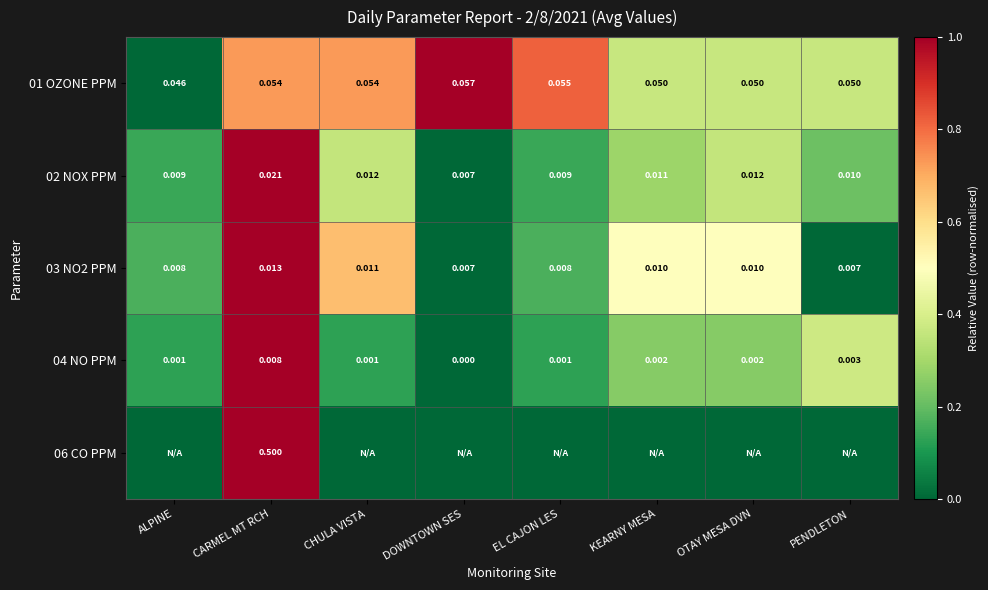

Count the 02 NOX PPM values in the range 0 to 1.

8